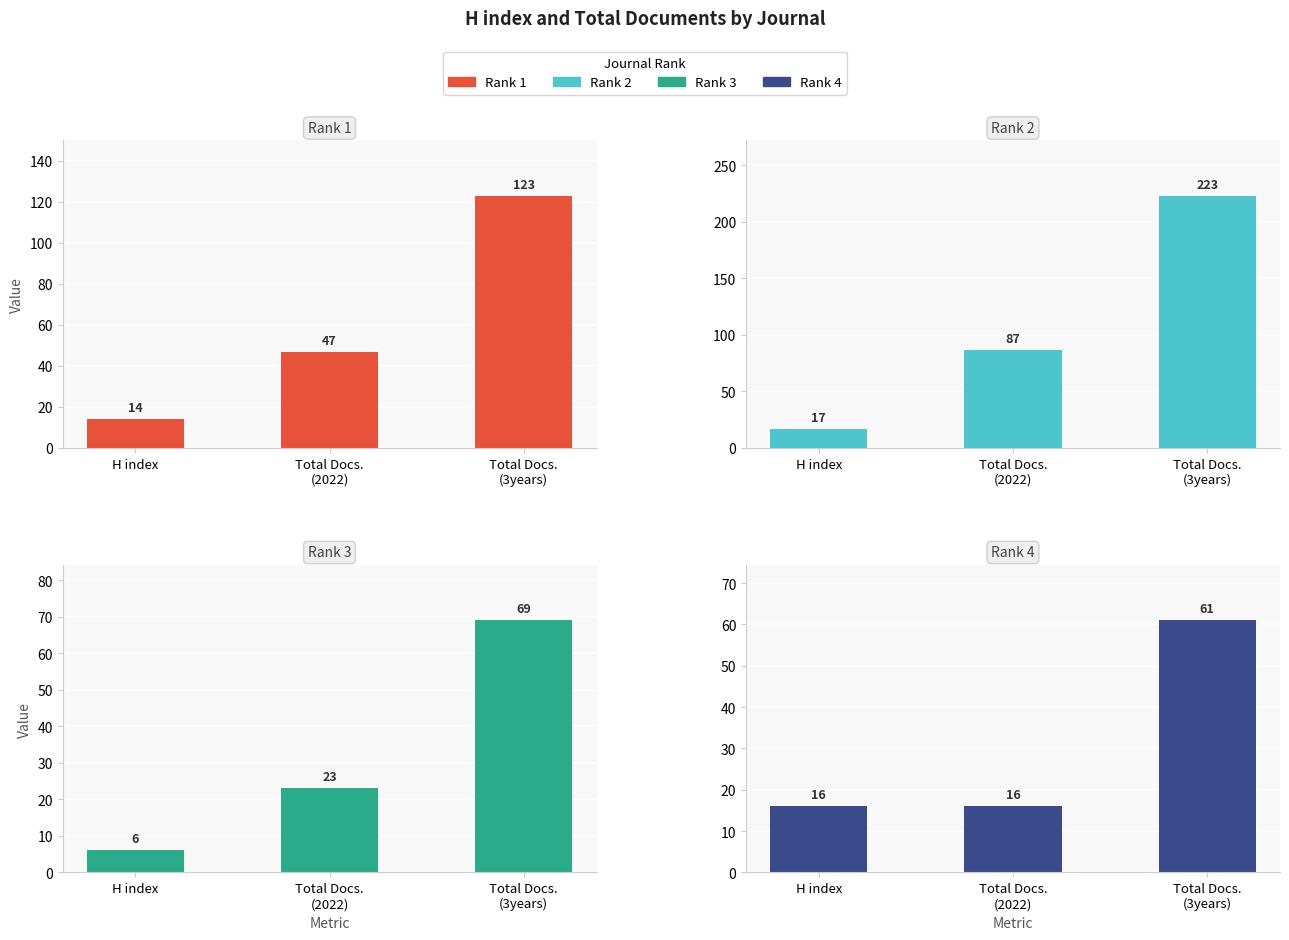

Are the bars horizontal?

No